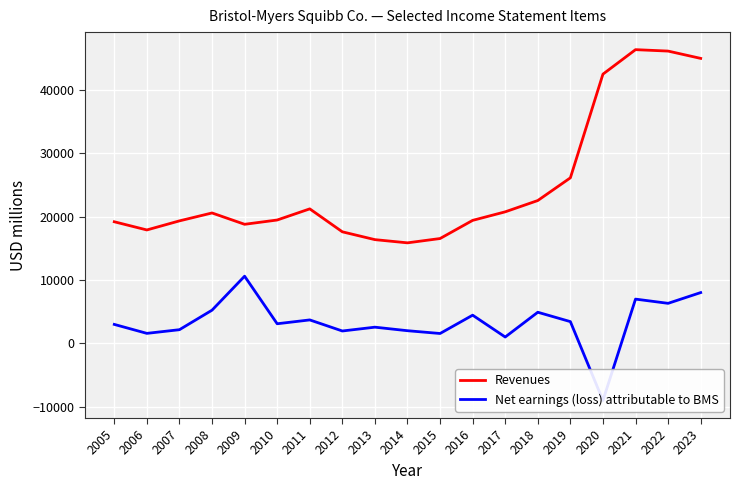

Which series changed the most between 2011 and 2015?

Revenues